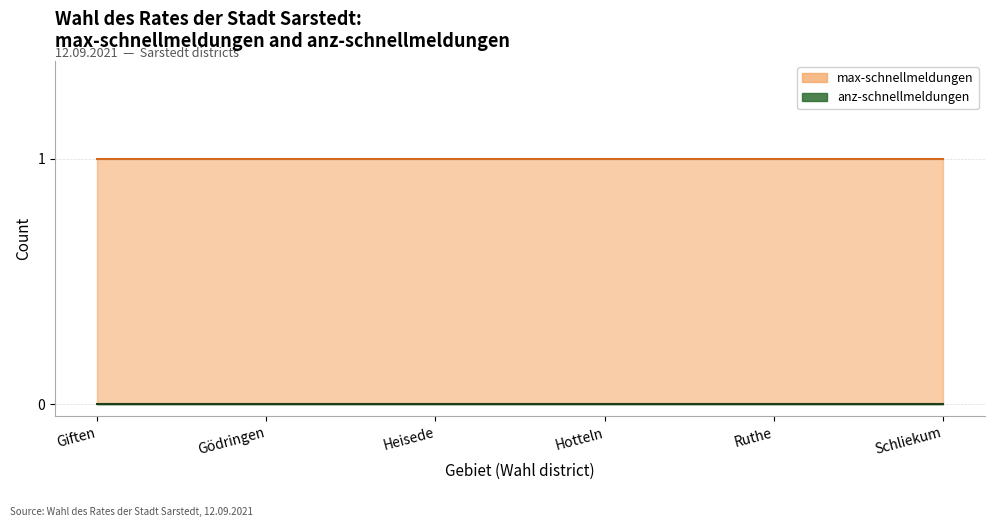

True or false: max-schnellmeldungen and anz-schnellmeldungen intersect in this chart.

False